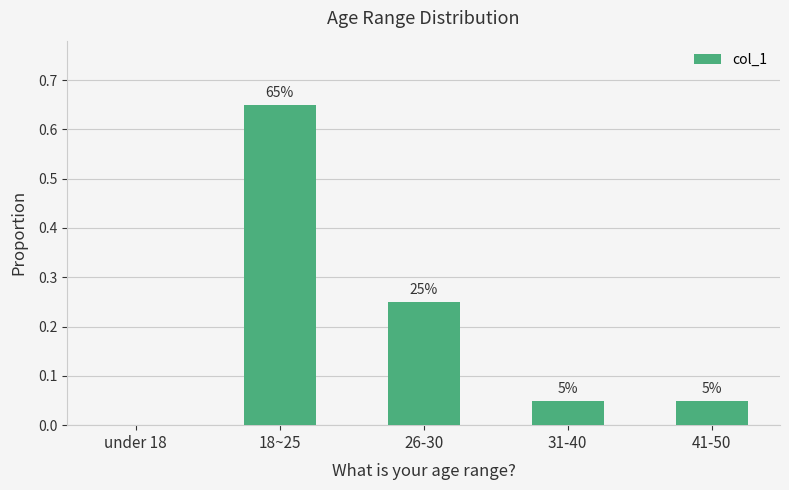

True or false: the data shows 0.1 at 41-50.

True